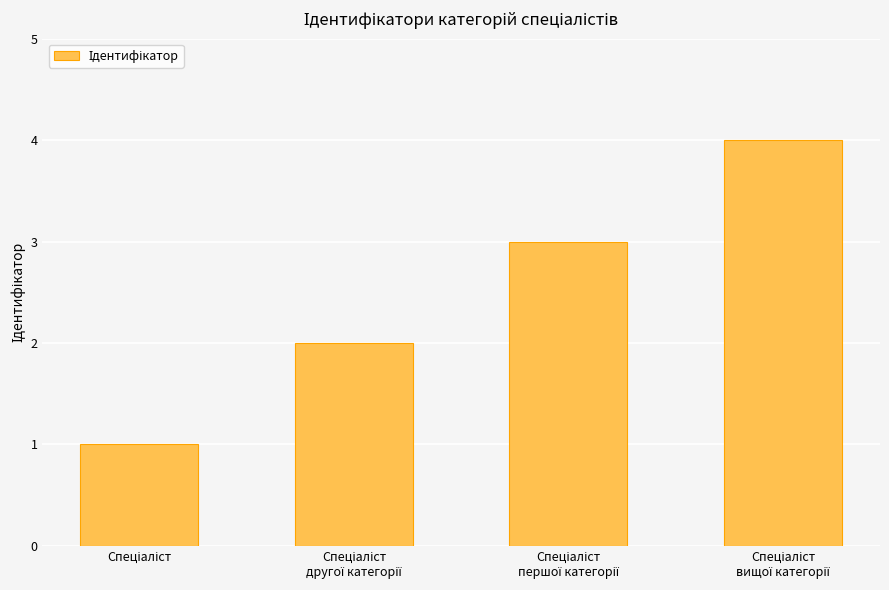

What is the difference between the maximum and minimum values?

3